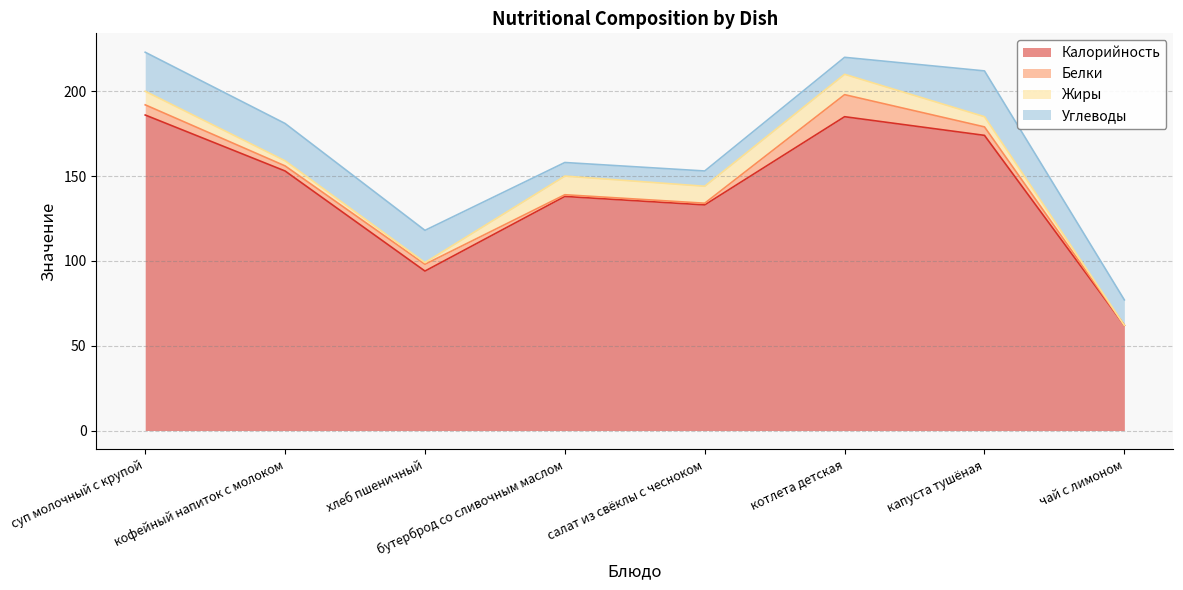

Between which two adjacent categories do Жиры and Углеводы first intersect?

хлеб пшеничный and бутерброд со сливочным маслом